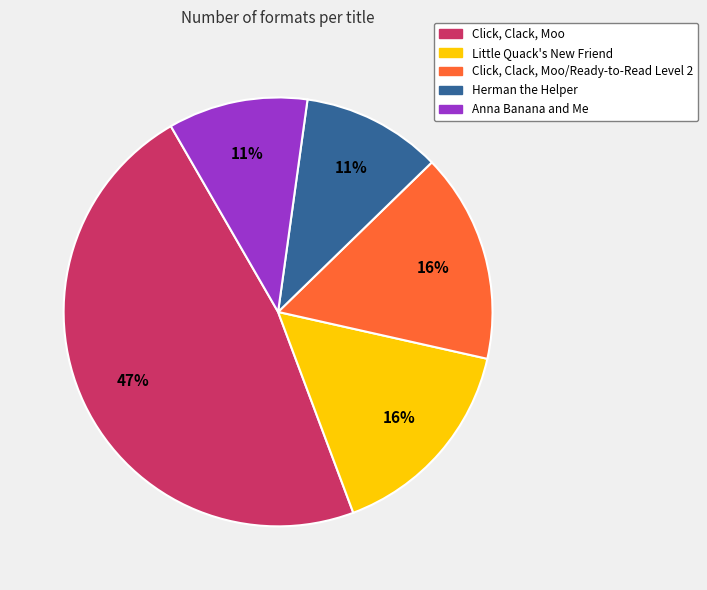

Is there any slice that represents more than half of the pie?

No